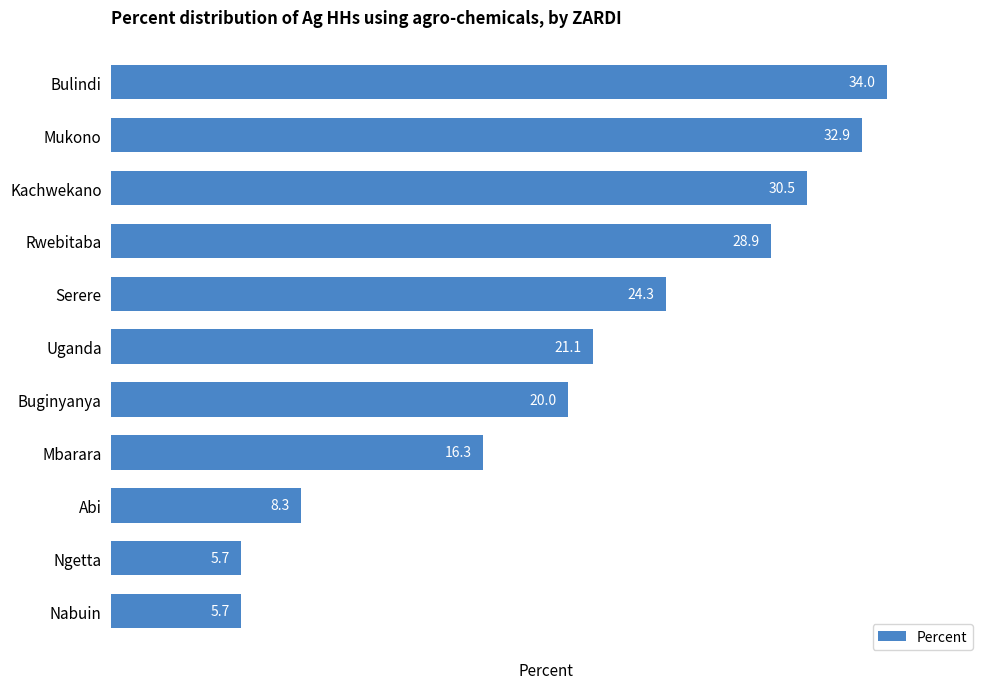

Which has a higher value, Mbarara or Buginyanya?

Buginyanya